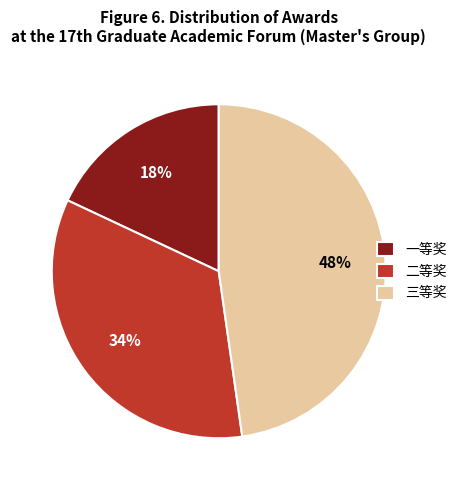

True or false: 二等奖 accounts for 42% of the total.

False